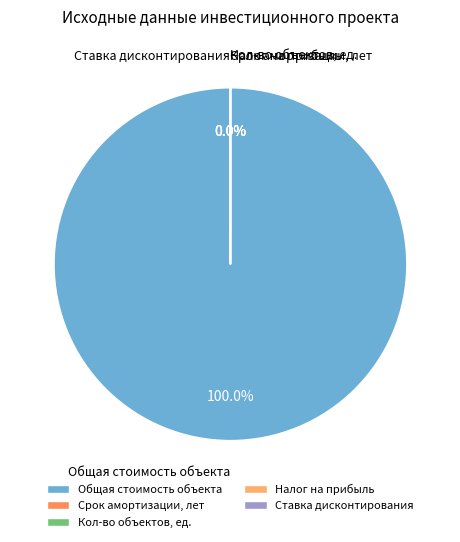

Do Срок амортизации, лет and Налог на прибыль together represent more than half of the pie?

No